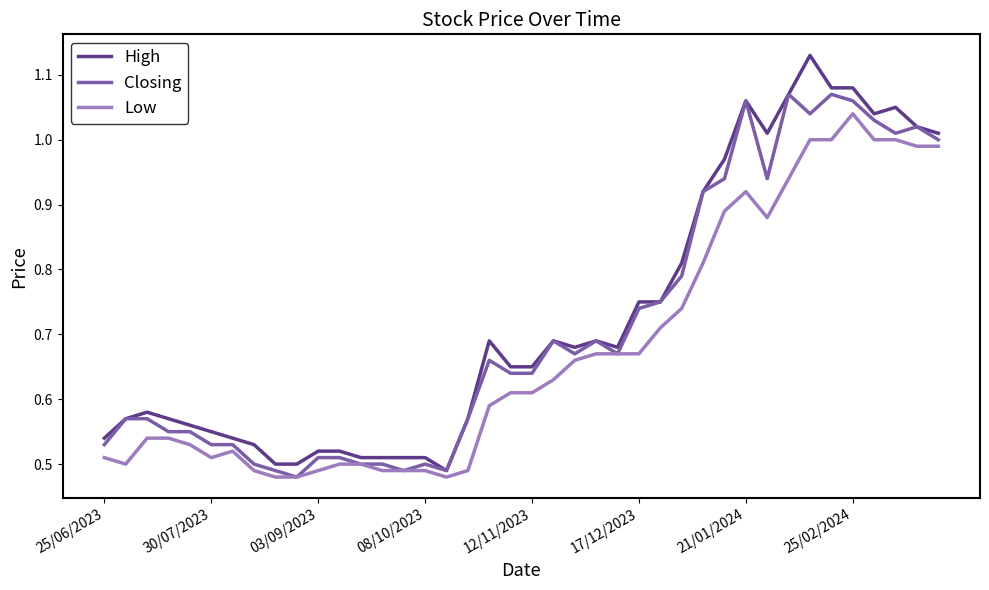

The Low series shows 1.0 at 35. True or false?

False